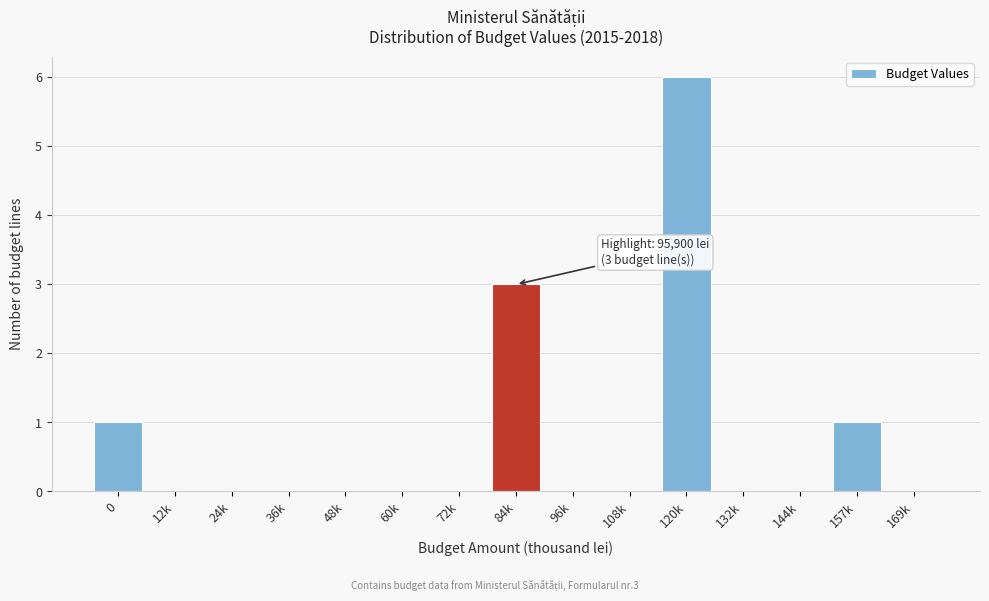

Reading left to right, transcribe all the data shown in this chart.

0=1	12k=0	24k=0	36k=0	48k=0	60k=0	72k=0	84k=3	96k=0	108k=0	120k=6	132k=0	144k=0	157k=1	169k=0